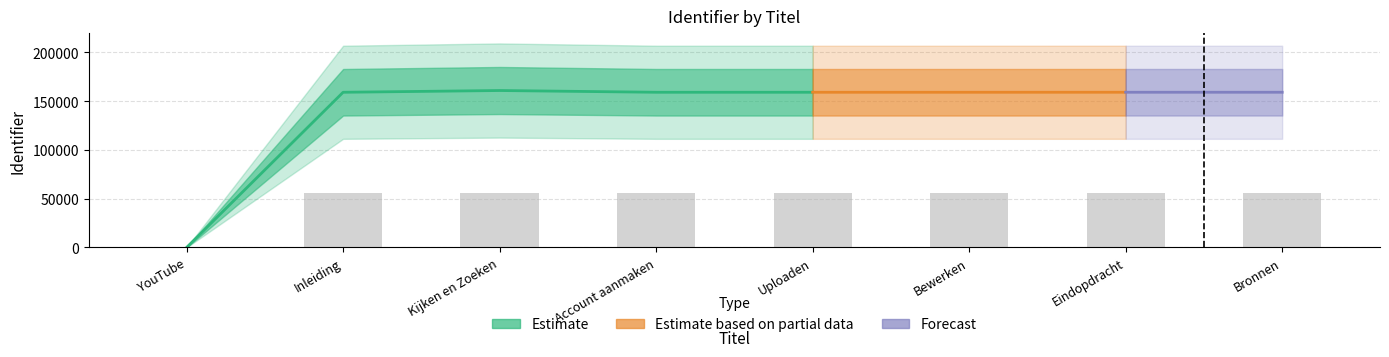

How many distinct data groups are displayed?

3